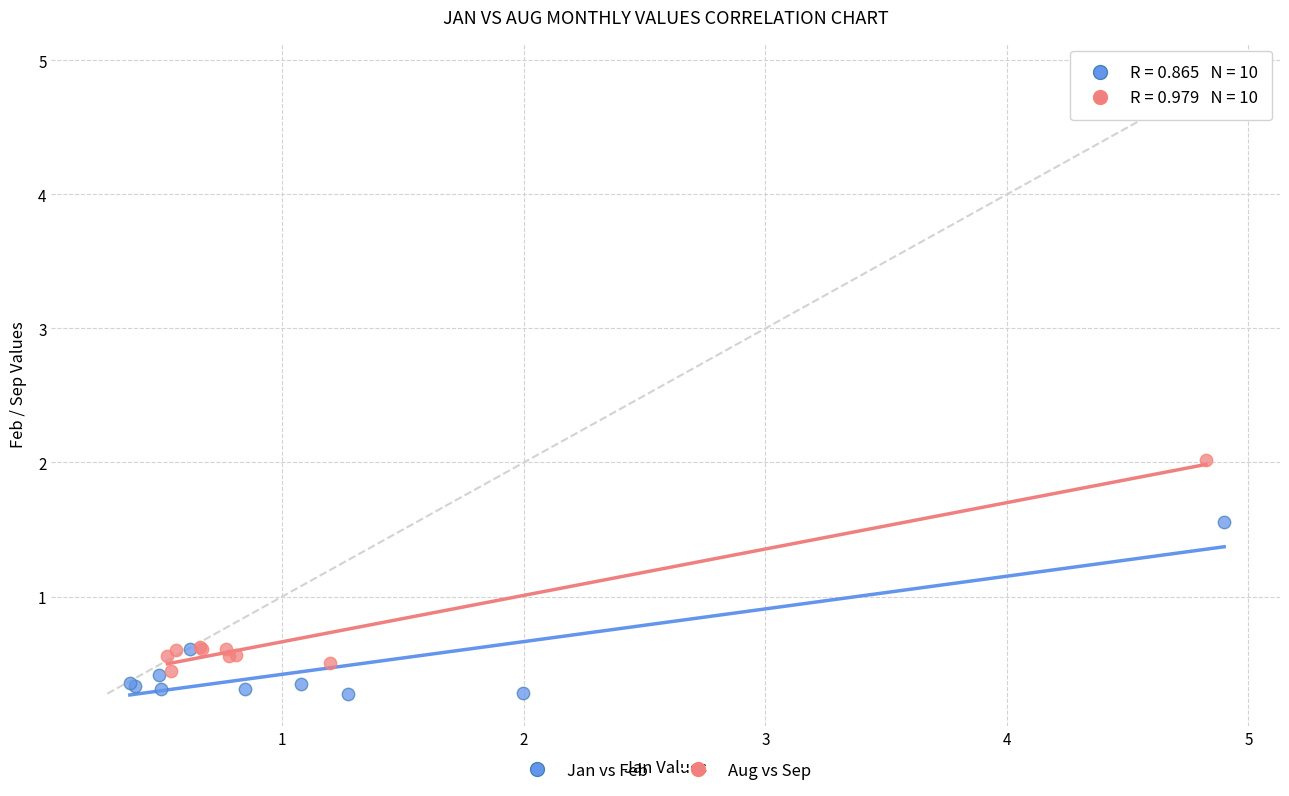

Which series contains the highest Y value?

Aug vs Sep